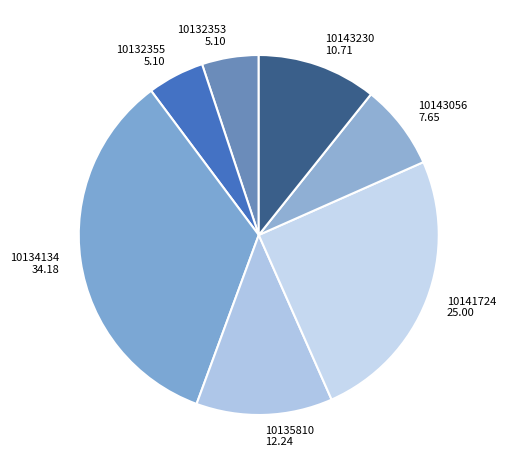

Between 10132353 and 10134134, which is larger?

10134134